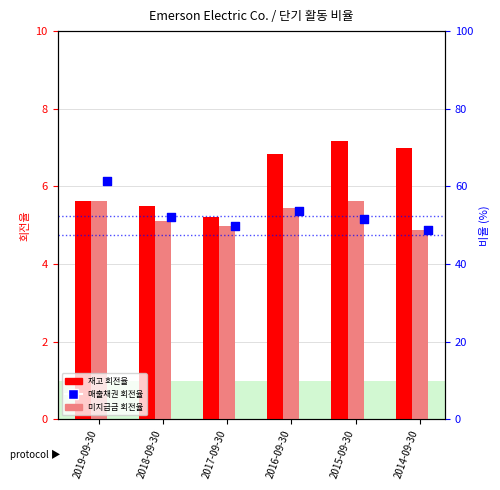

Which series has the largest Y range (max minus min)?

매출채권 회전율